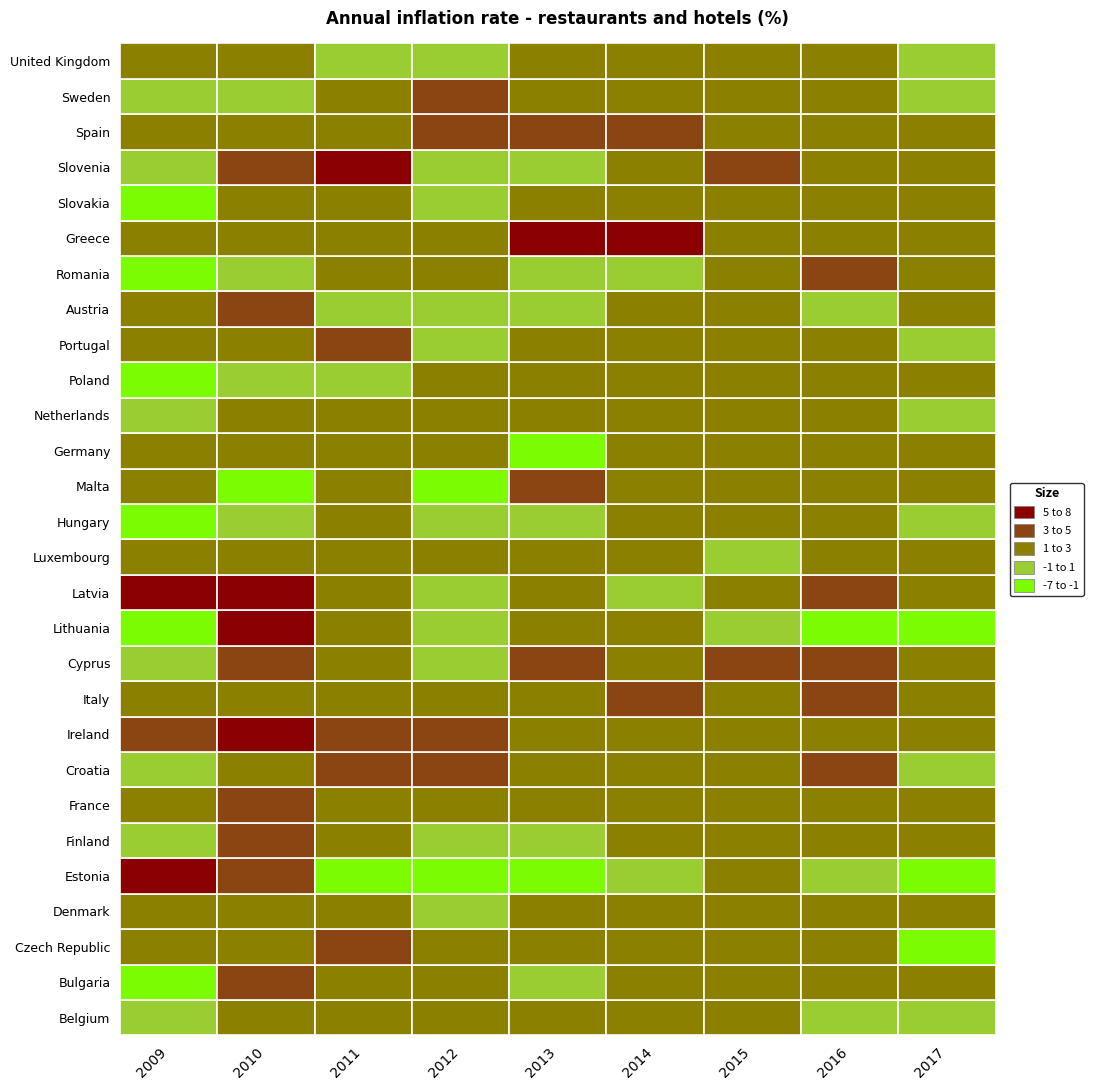

Which series has the largest range (max minus min)?

Lithuania